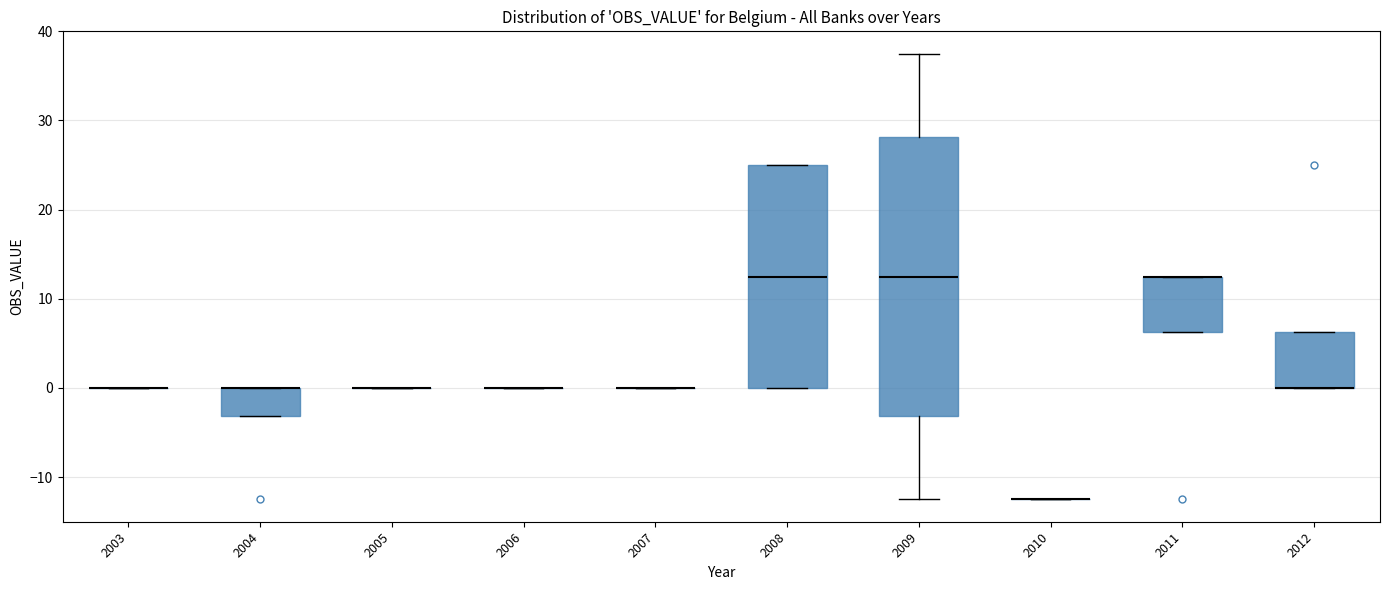

Comparing the boxes themselves (not the whiskers), which one is the tallest?

2009